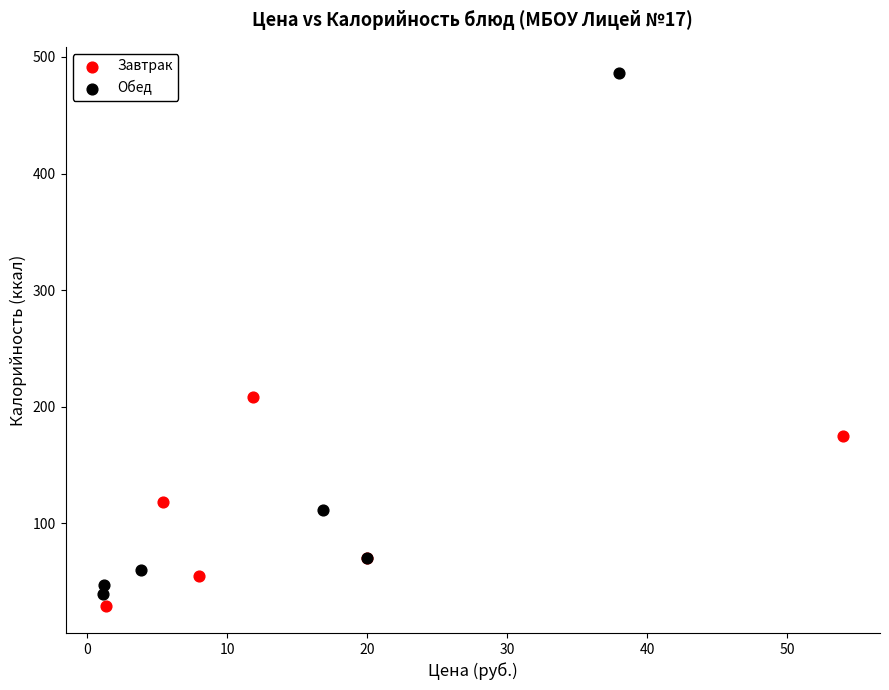

Which series has the widest spread of Y values?

Обед